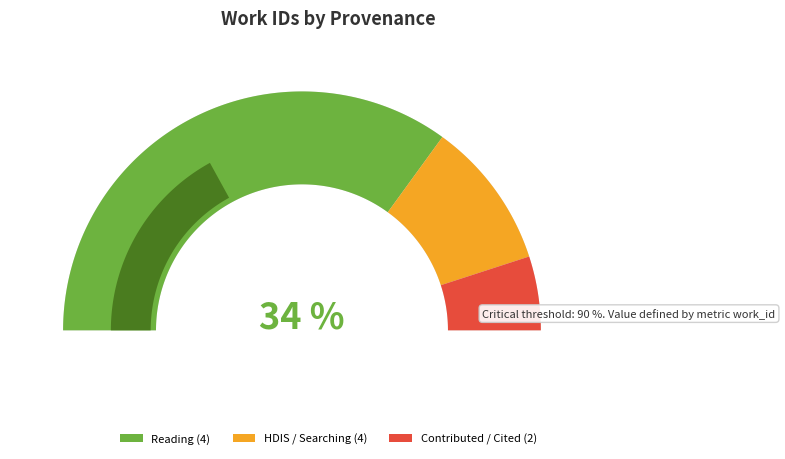

Is the sum of 14993 and 20379 greater than half?

No